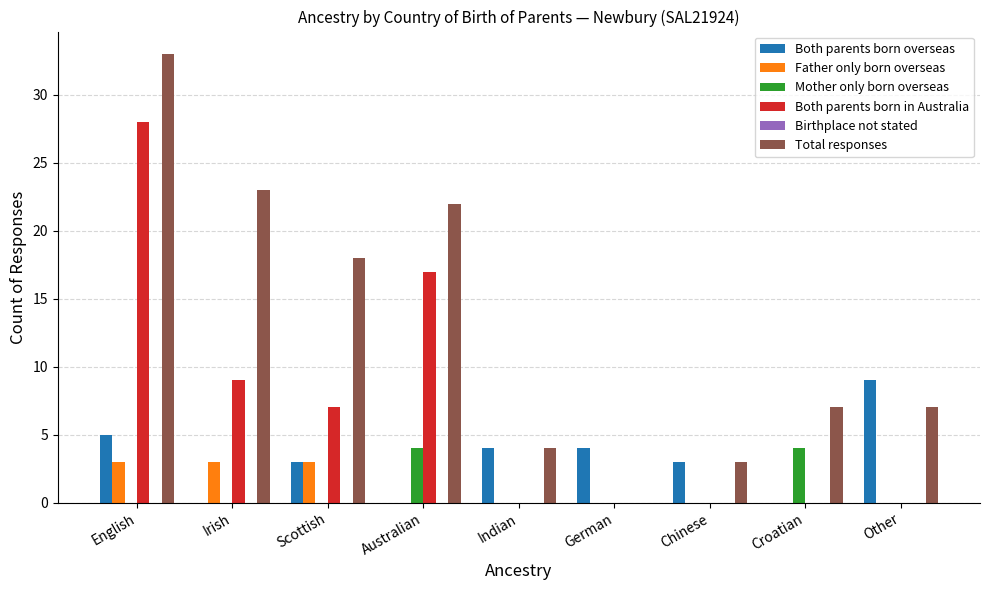

What is the greatest value displayed?

33